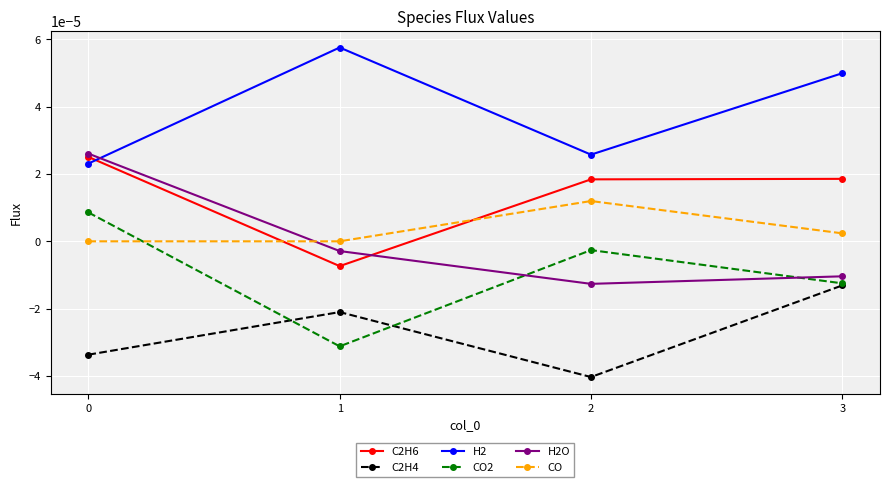

Which series has the largest total across all categories?

H2